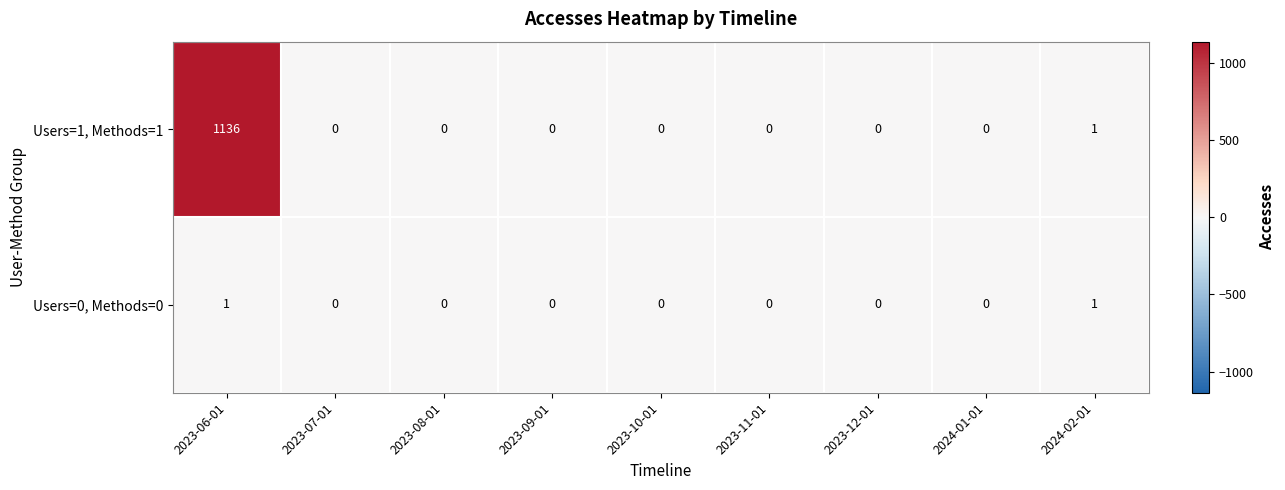

At how many categories does at least one series exceed 683?

1